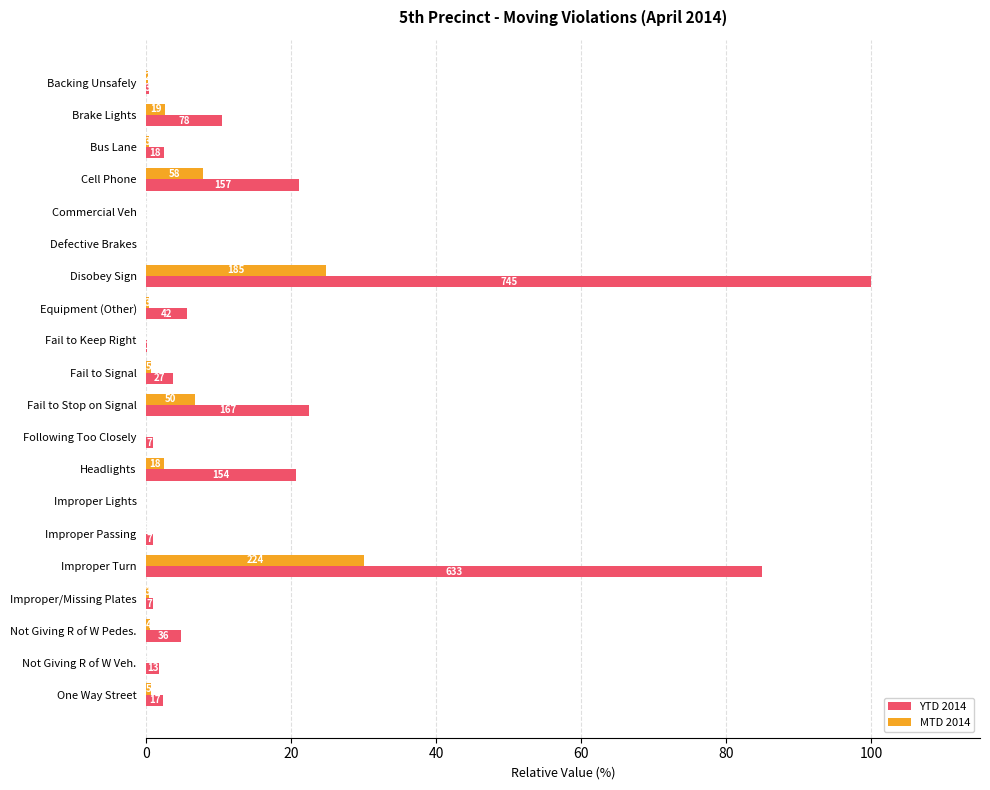

At how many categories does at least one series exceed 34?

2